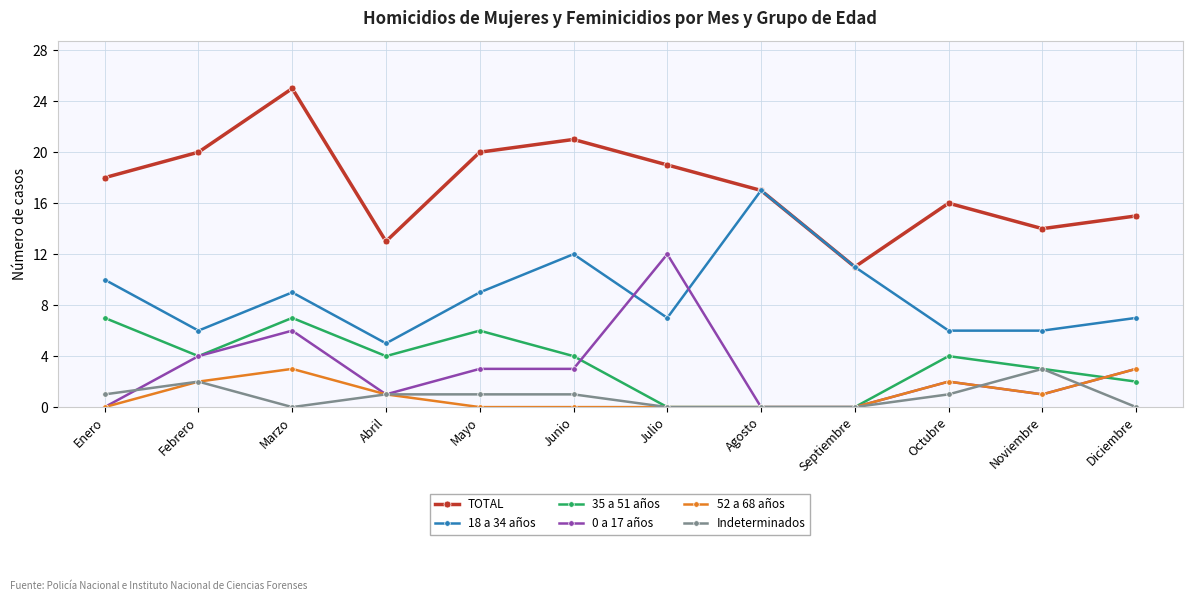

Is the value of TOTAL at Mayo greater than the value of 0 a 17 años at Febrero?

Yes